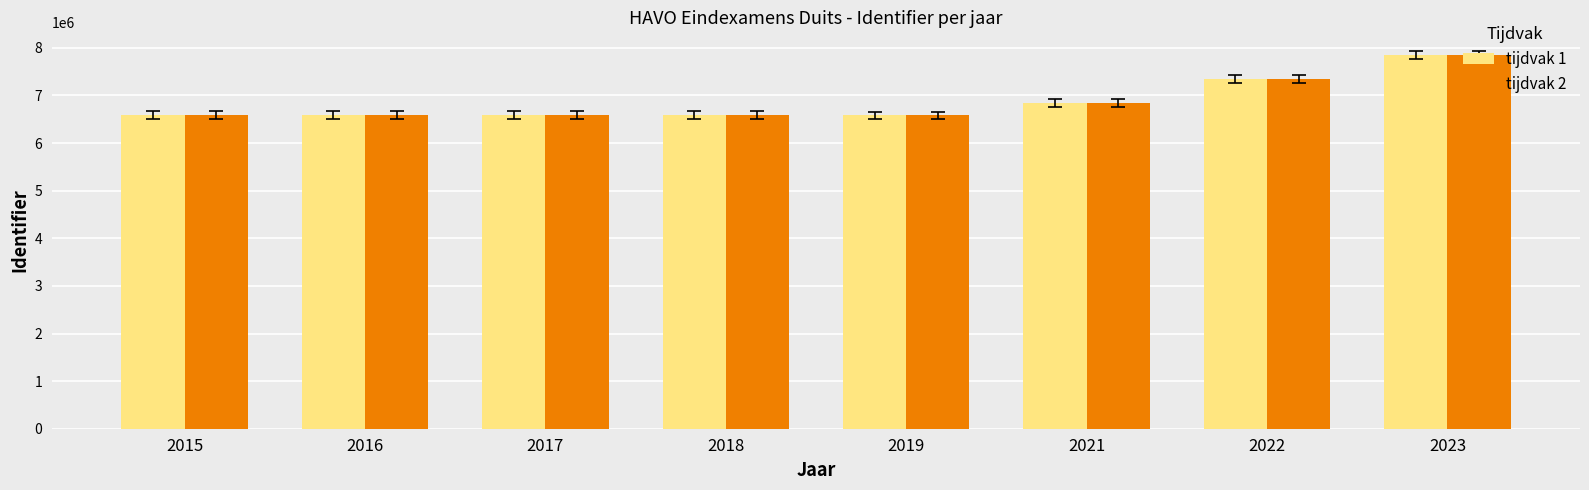

Is it true that tijdvak 2 equals 6591736 at 2017?

True